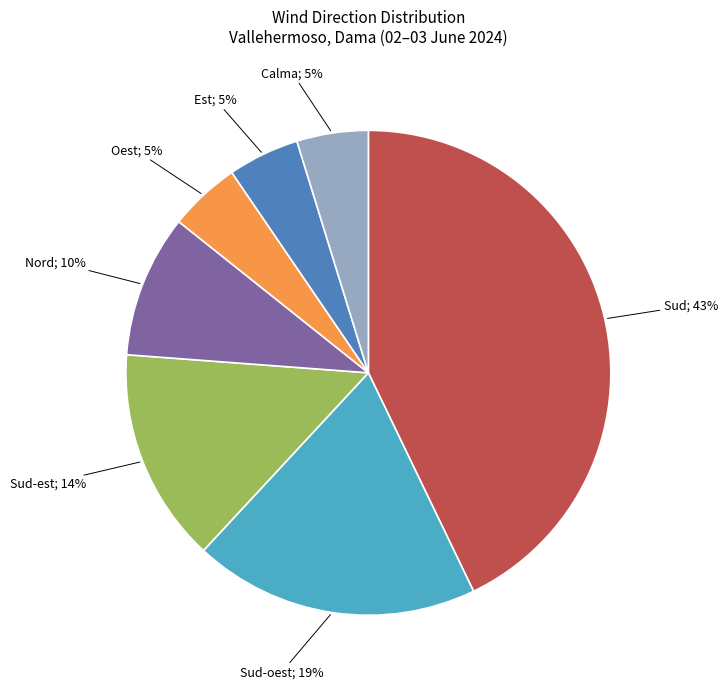

To the nearest percent, what is the difference between the largest and smallest slice percentages?

38%